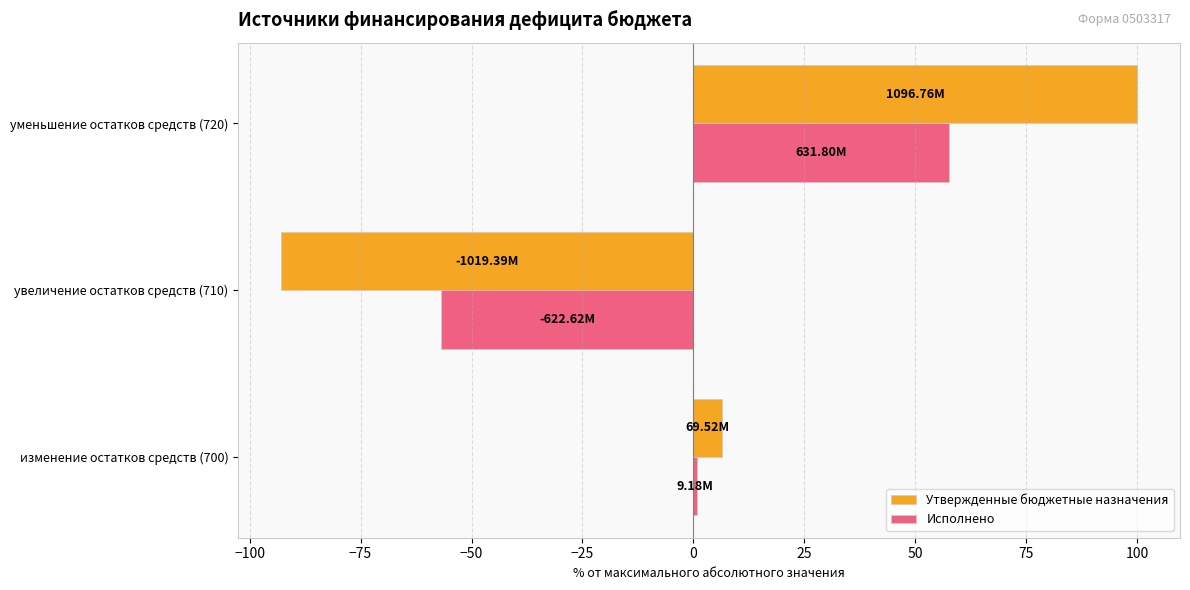

What is the total value across all series at увеличение остатков средств (710)?

-149.7